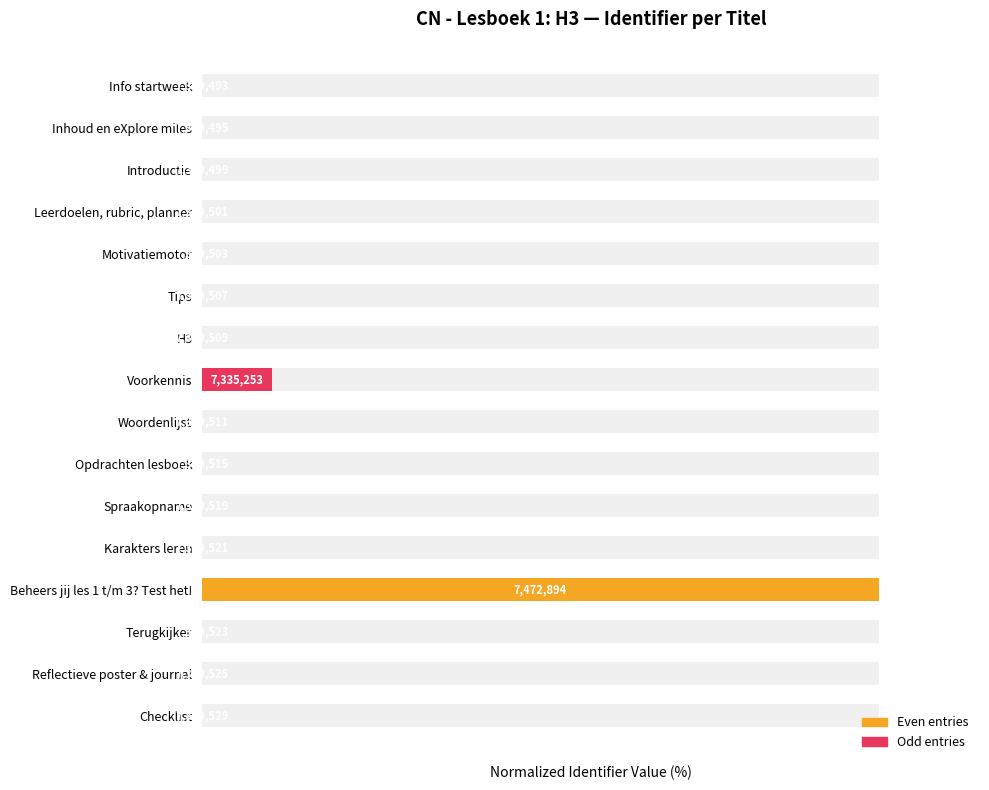

At how many categories does at least one series exceed 37?

1